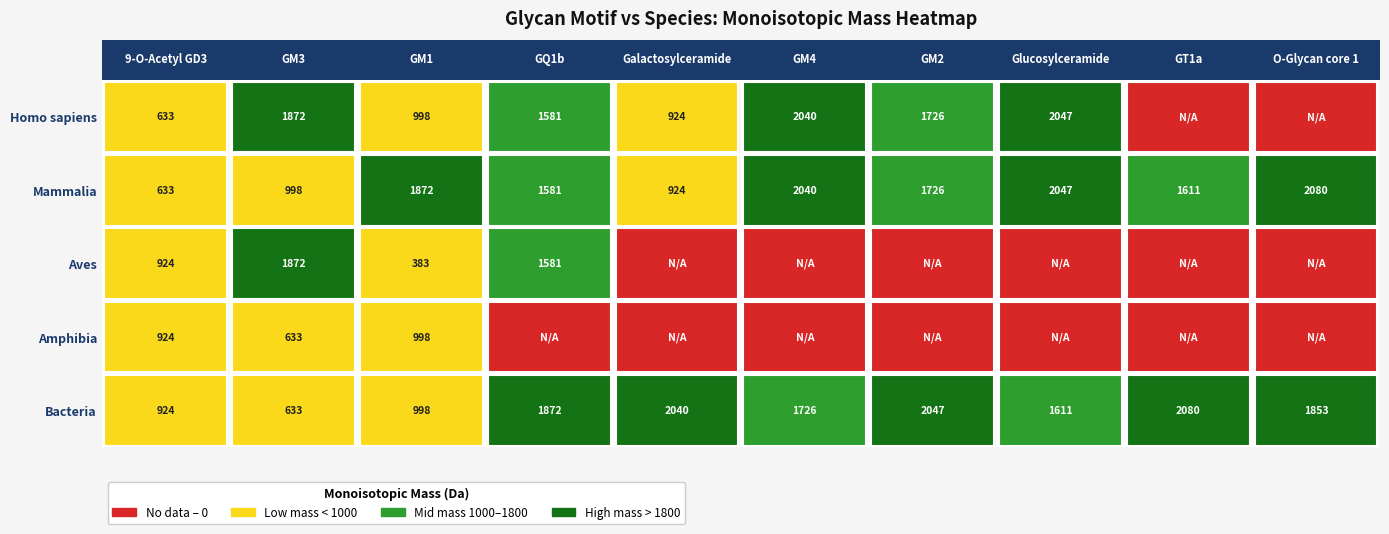

What value does the Homo sapiens series have at Galactosylceramide?

924.3